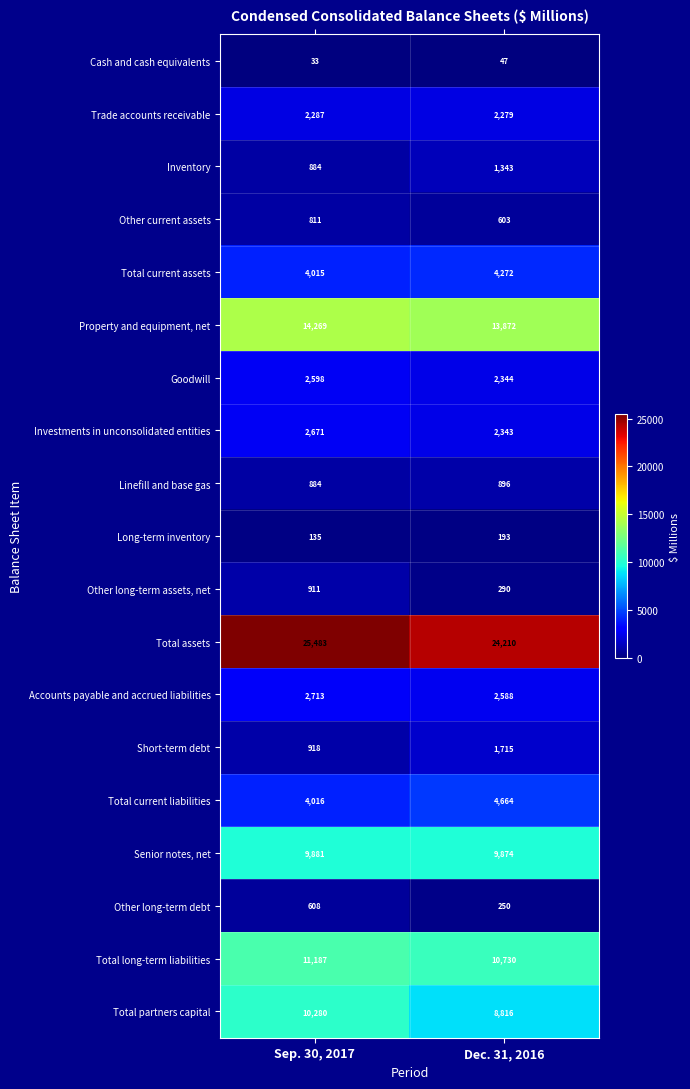

What value does the Accounts payable and accrued liabilities series have at Dec. 31, 2016?

2588